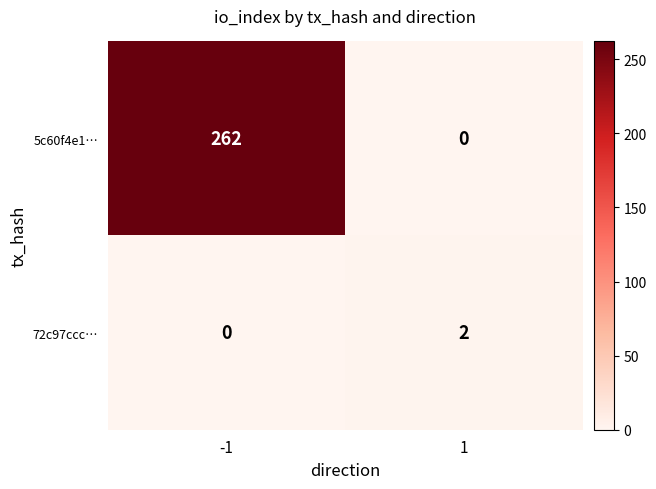

What is the sum of all 5c60f4e1… values?

262